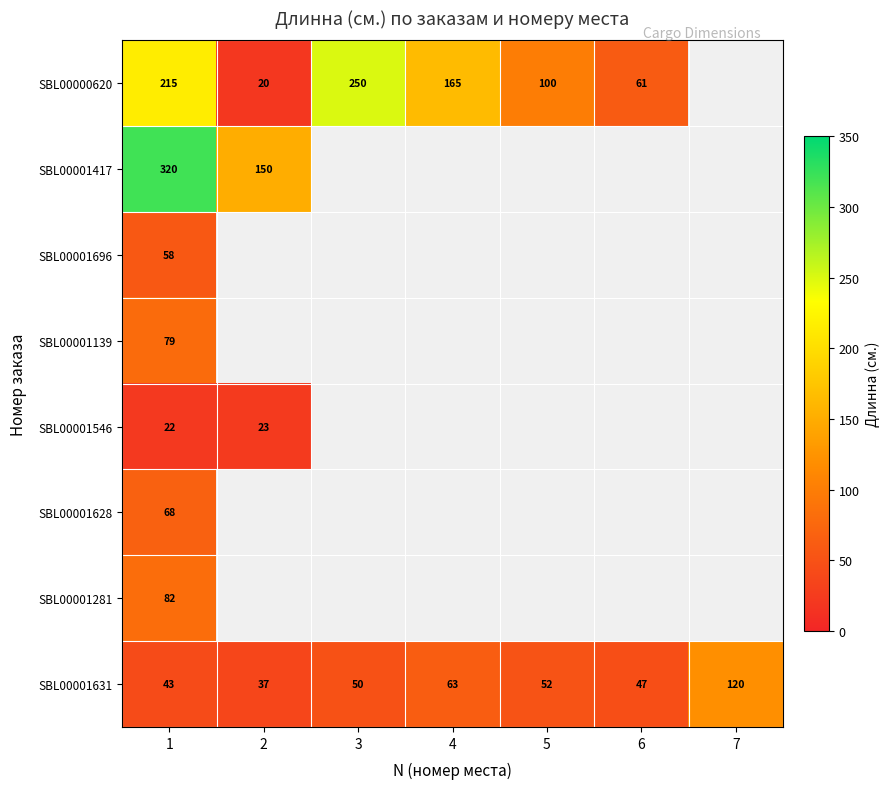

What value does the SBL00001631 series have at 2, to the nearest 5?

35